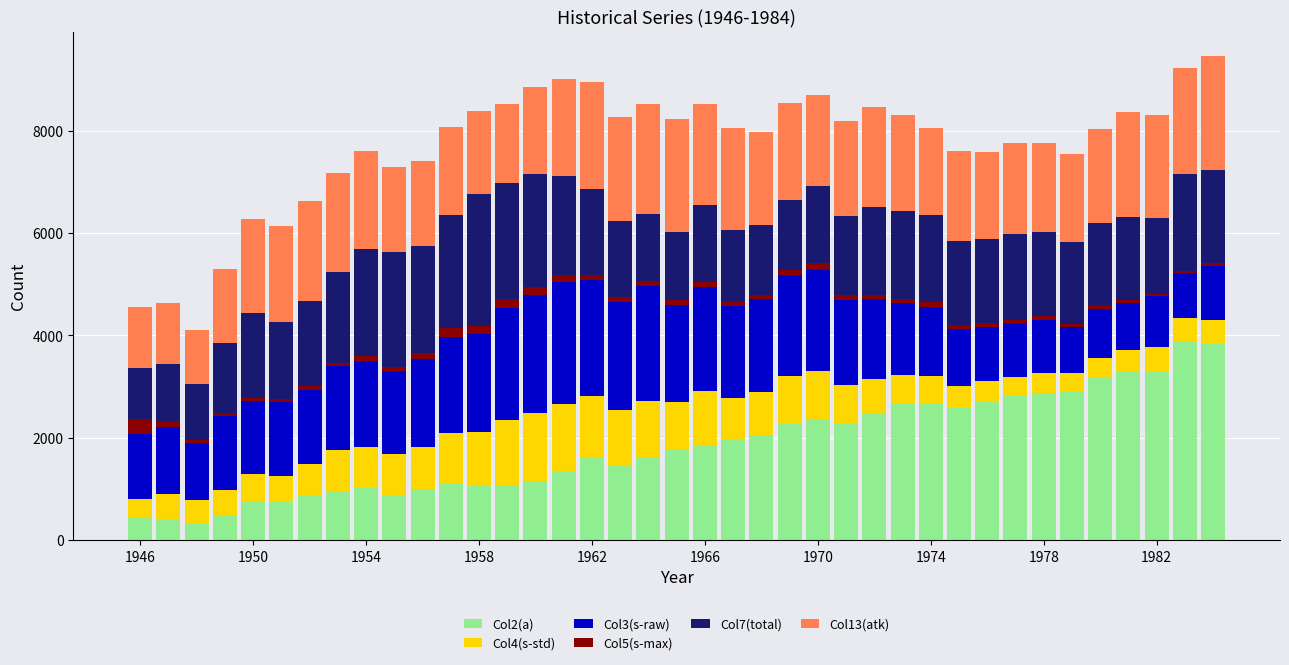

Does the chart contain stacked bars?

Yes